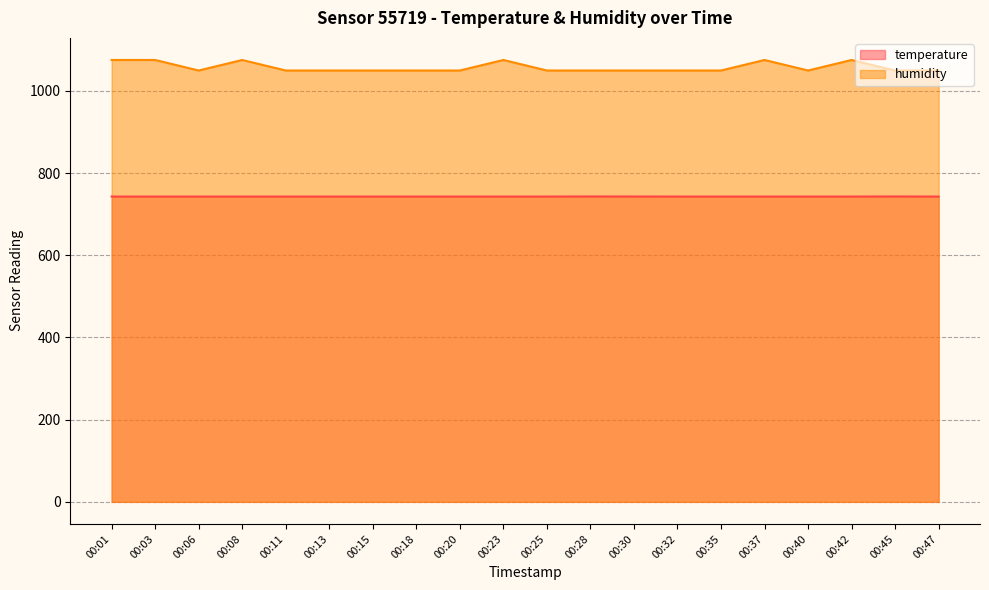

True or false: humidity has a value of 687.6 at 00:32.

False